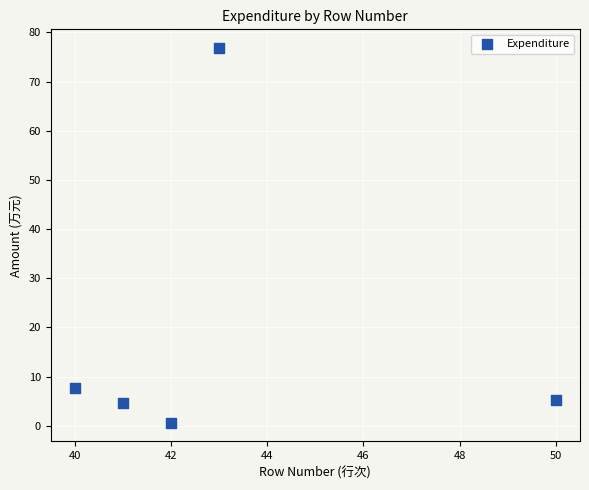

What is the range of X values (max minus min)?

10.0